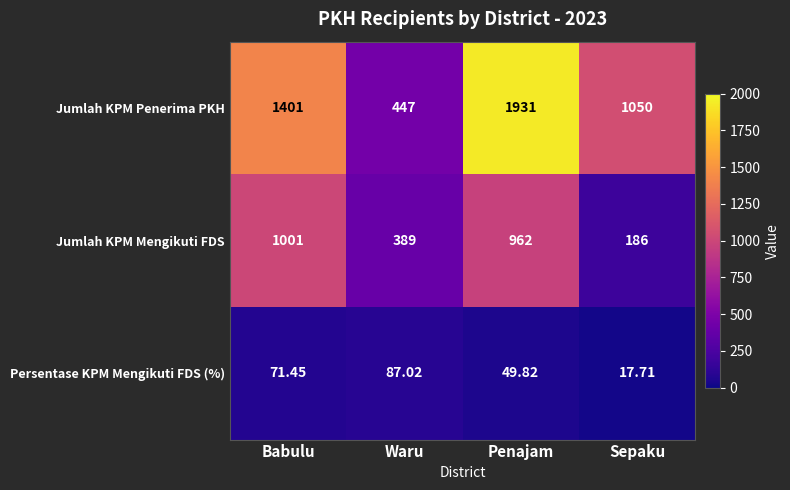

List the series in order of their peak value, highest first.

Jumlah KPM Penerima PKH, Jumlah KPM Mengikuti FDS, Persentase KPM Mengikuti FDS (%)